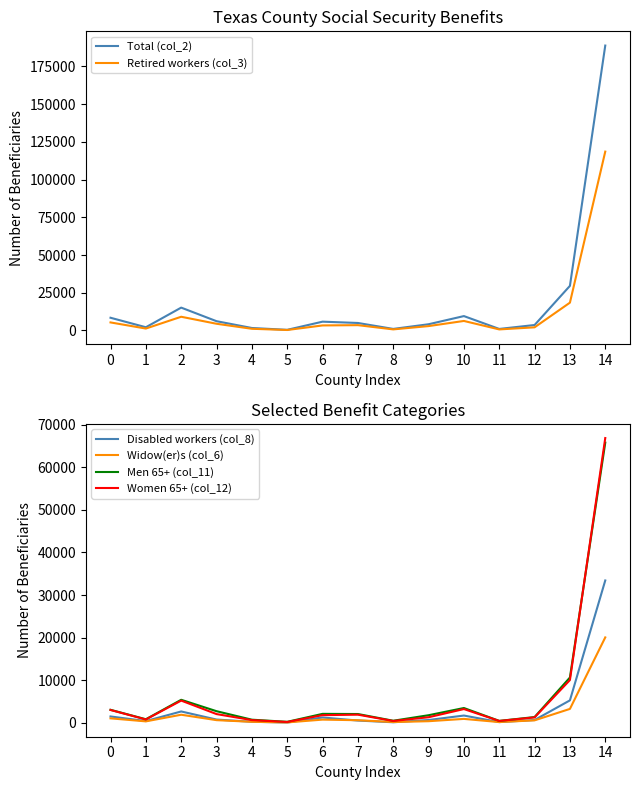

Which series has the largest total across all categories?

Total (col_2)